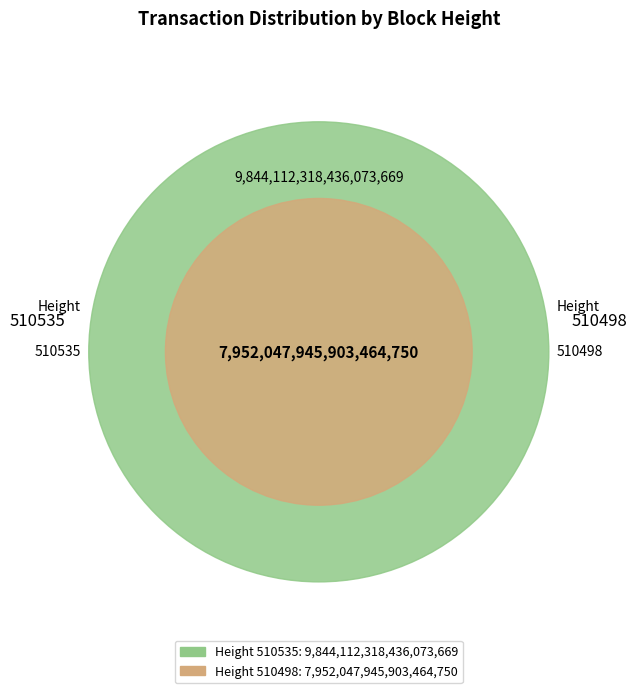

Rank the categories by value from lowest to highest.

510498, 510535